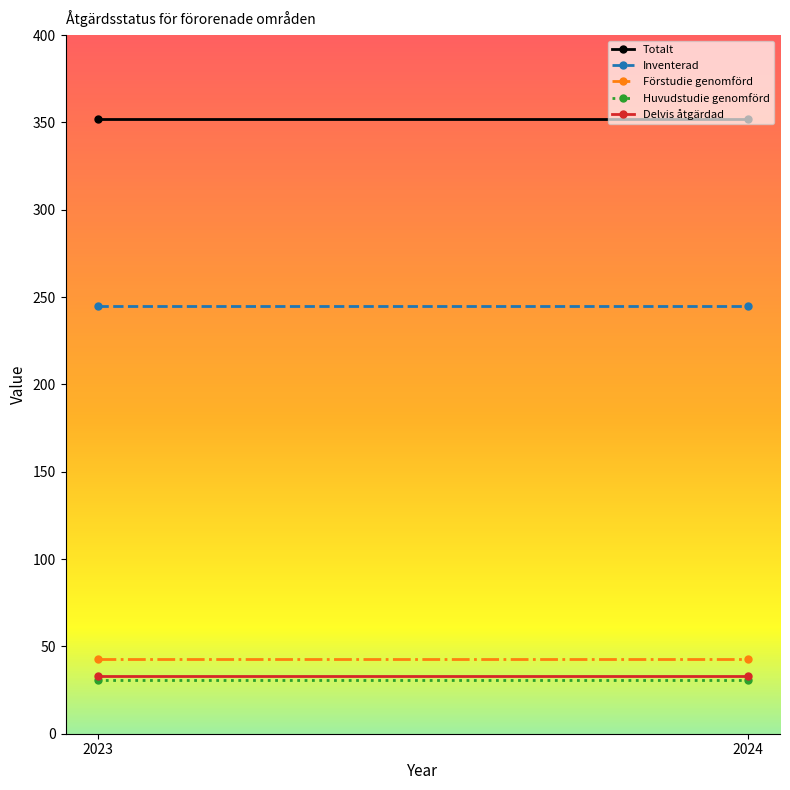

Is it true that Förstudie genomförd equals 77 at 2023?

False